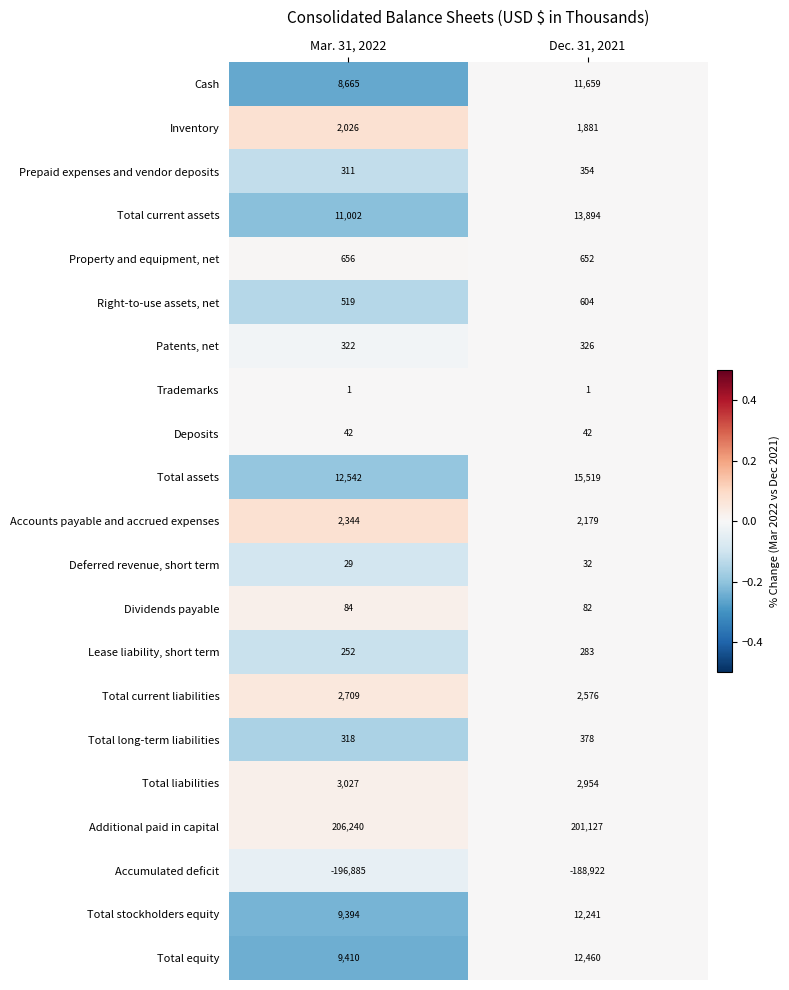

How many categories are shown in the chart?

2